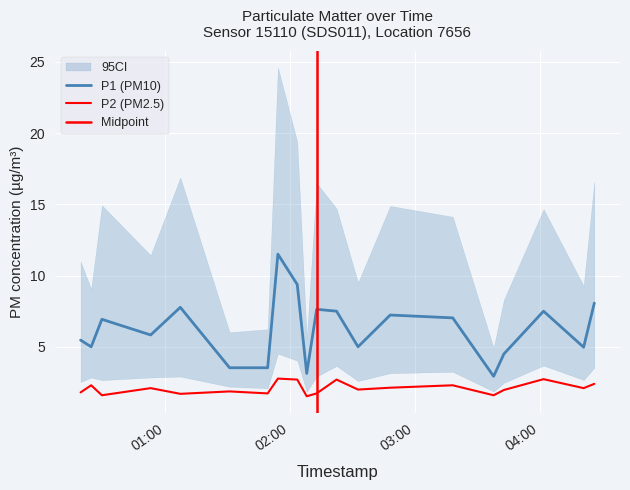

Which series has the largest range (max minus min)?

P1